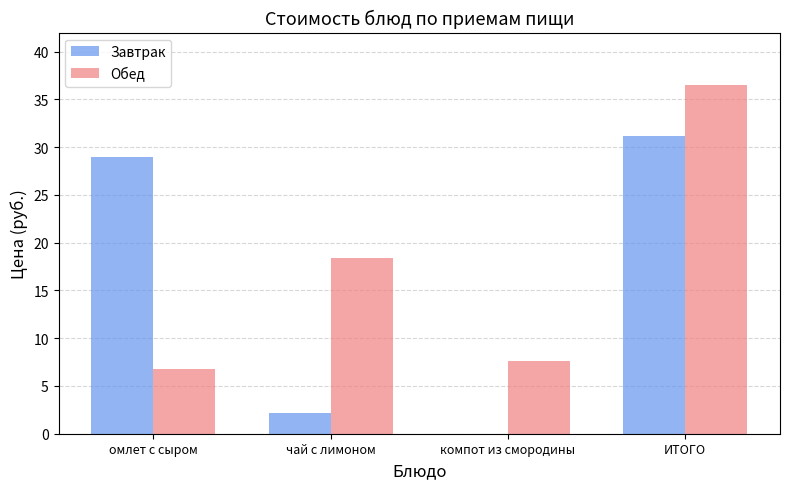

Which category has the highest value in the Завтрак series?

ИТОГО